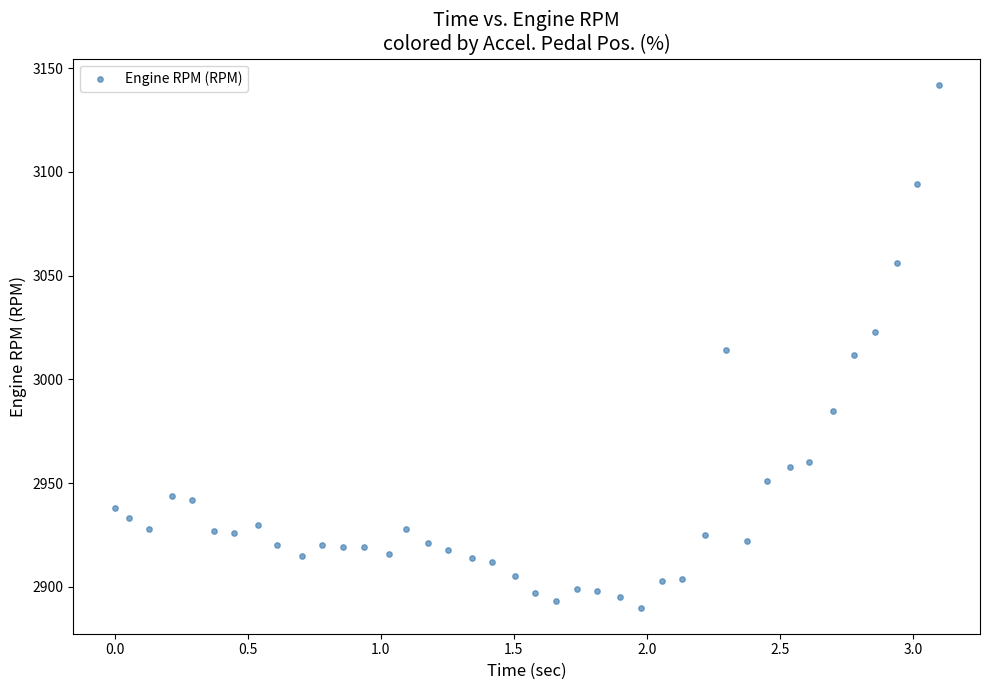

What is the range of Y values (max minus min)?

252